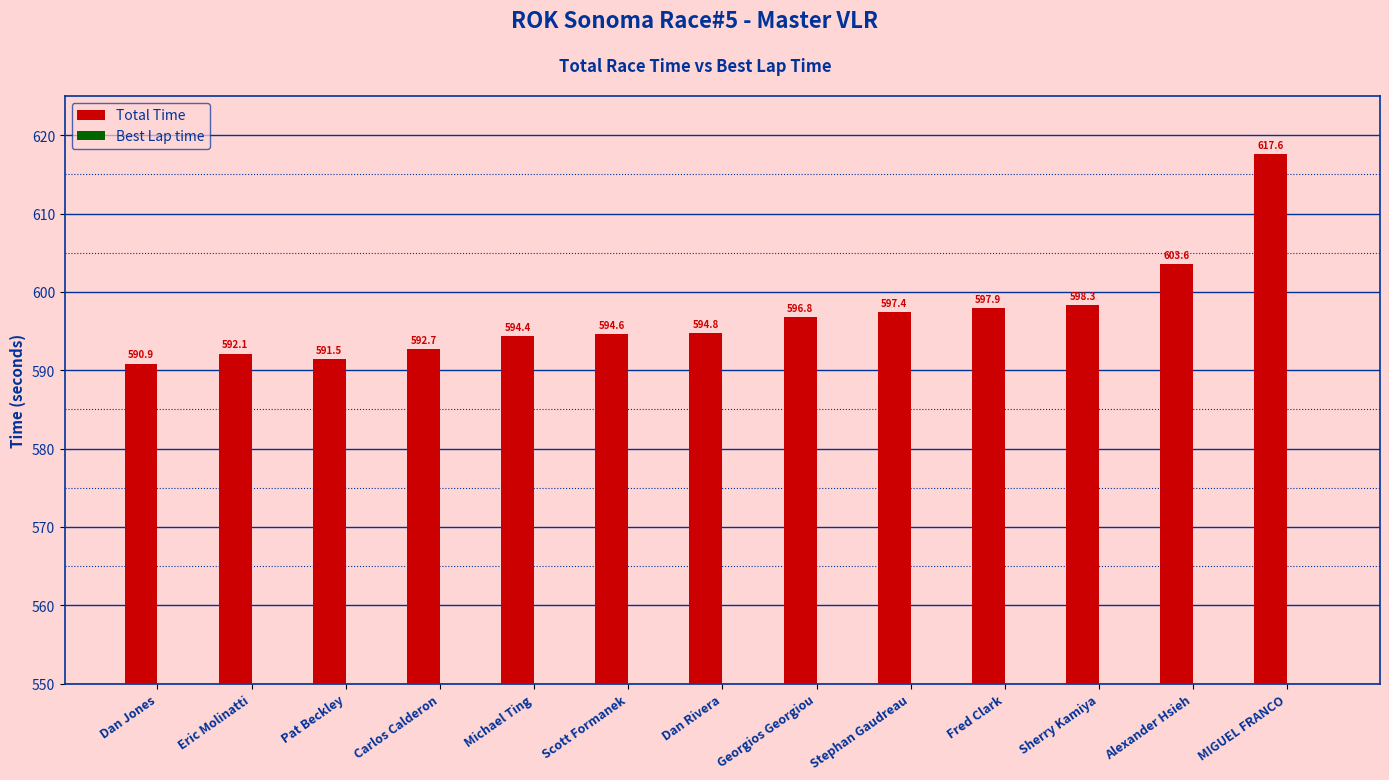

What is the sum of all Best Lap time values?

729.8